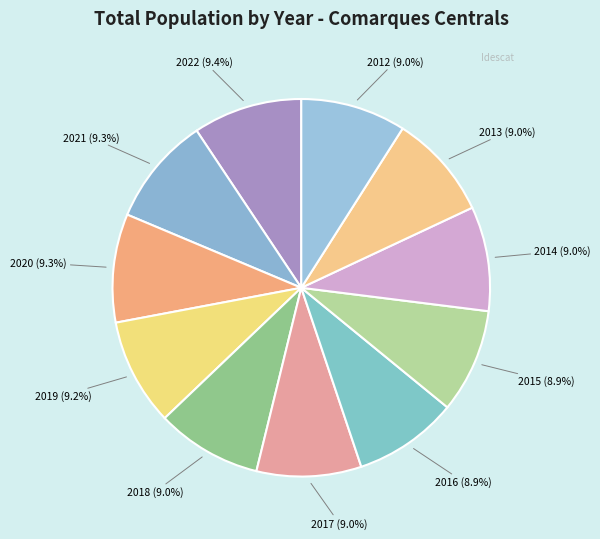

Approximately how many times larger is the value at 2015 compared to 2021?

1.0